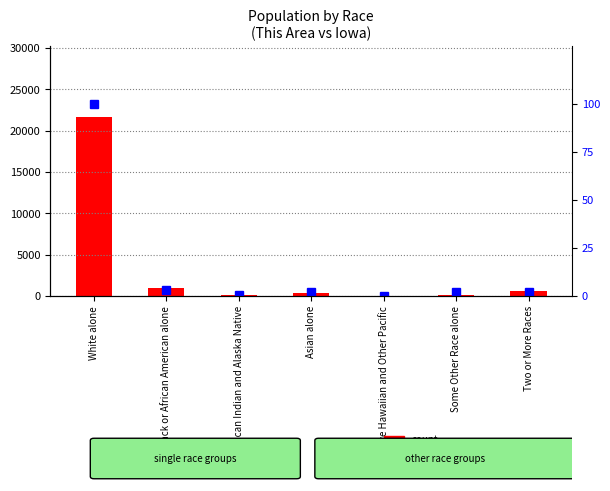

At which category does the chart reach its peak across all series?

White alone